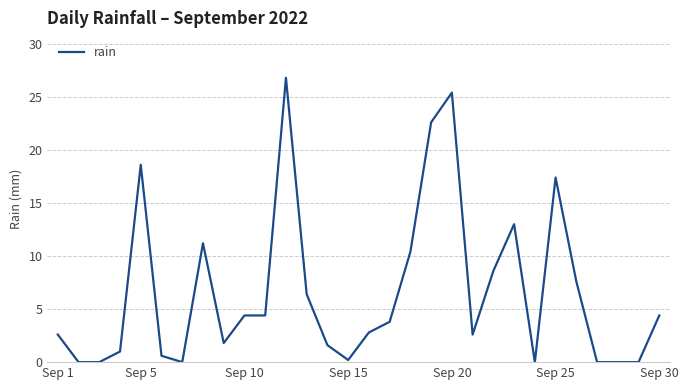

How many values are below 3?

15